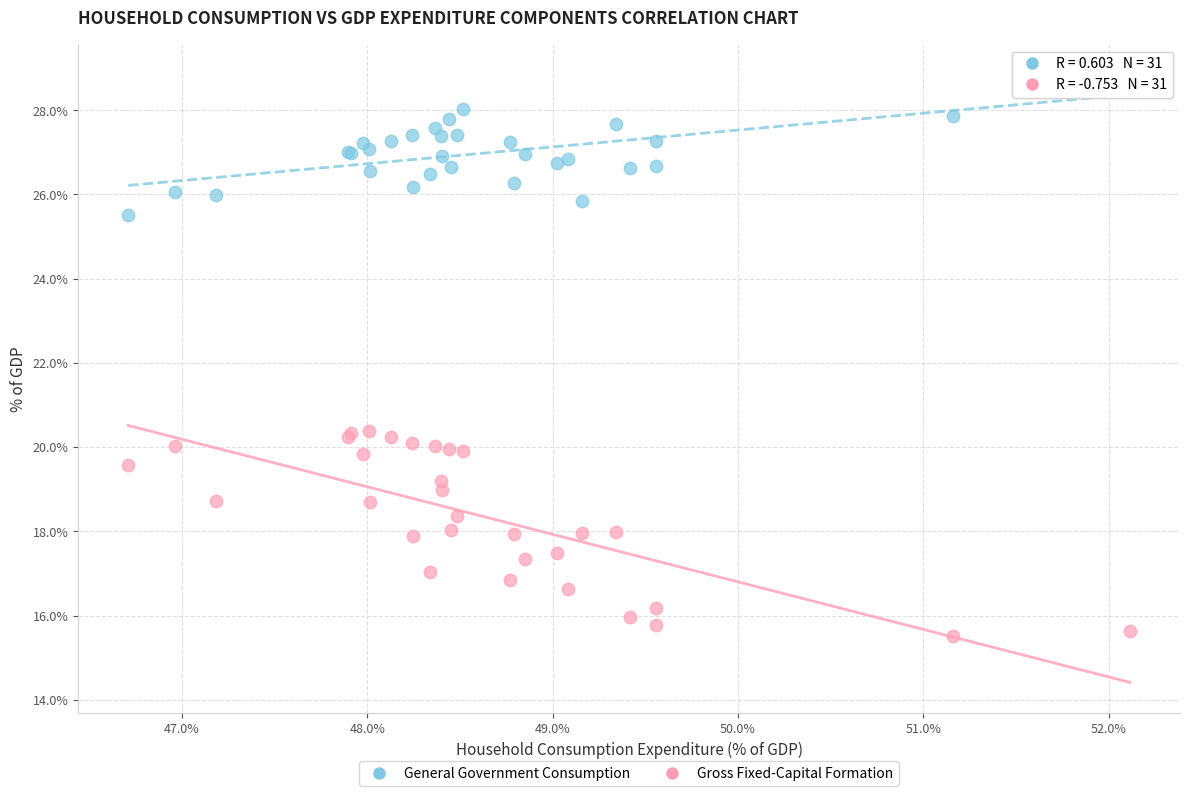

Which series reaches the maximum Y coordinate?

General Government Consumption